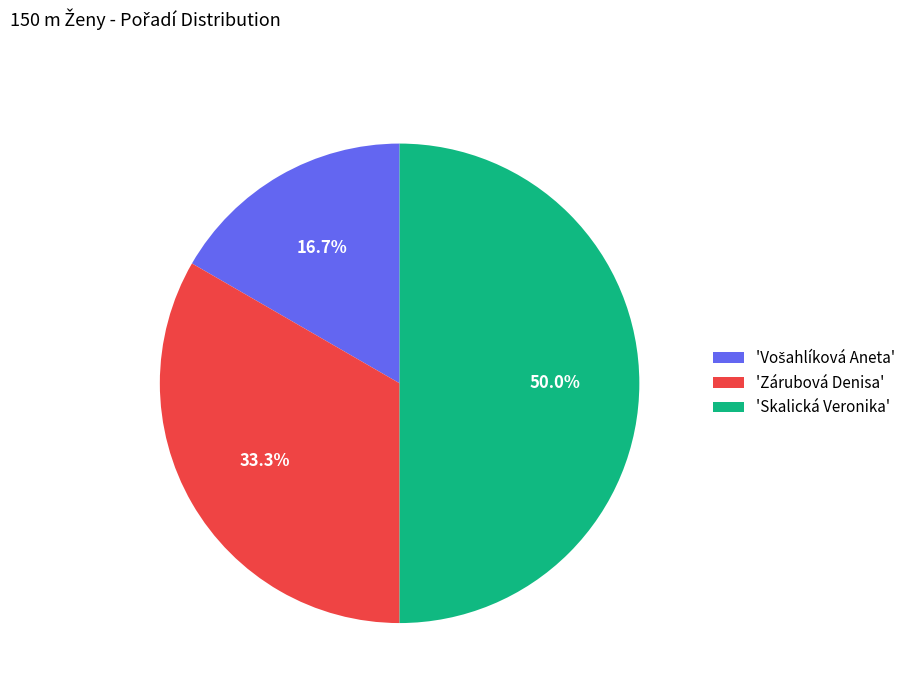

What is the largest slice in the pie chart?

'Skalická Veronika'